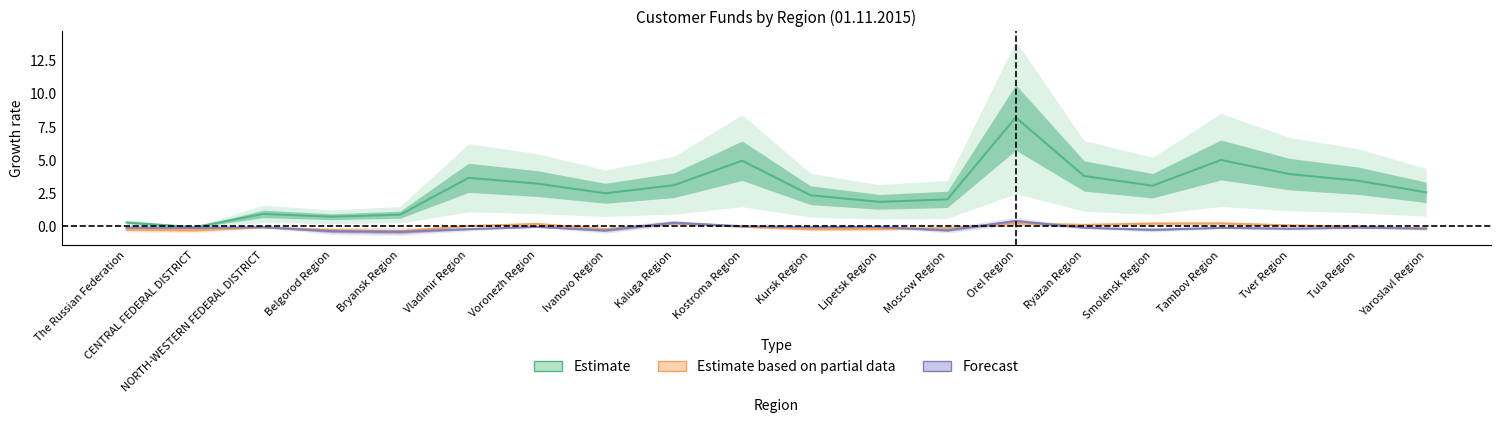

How many lines are shown in the chart?

3